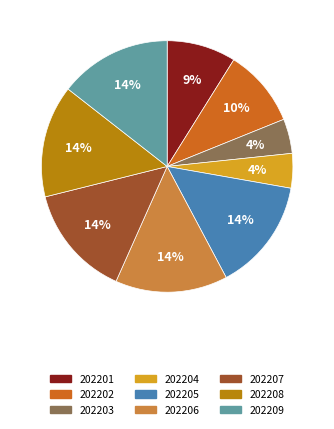

Is there any slice that represents more than half of the pie?

No